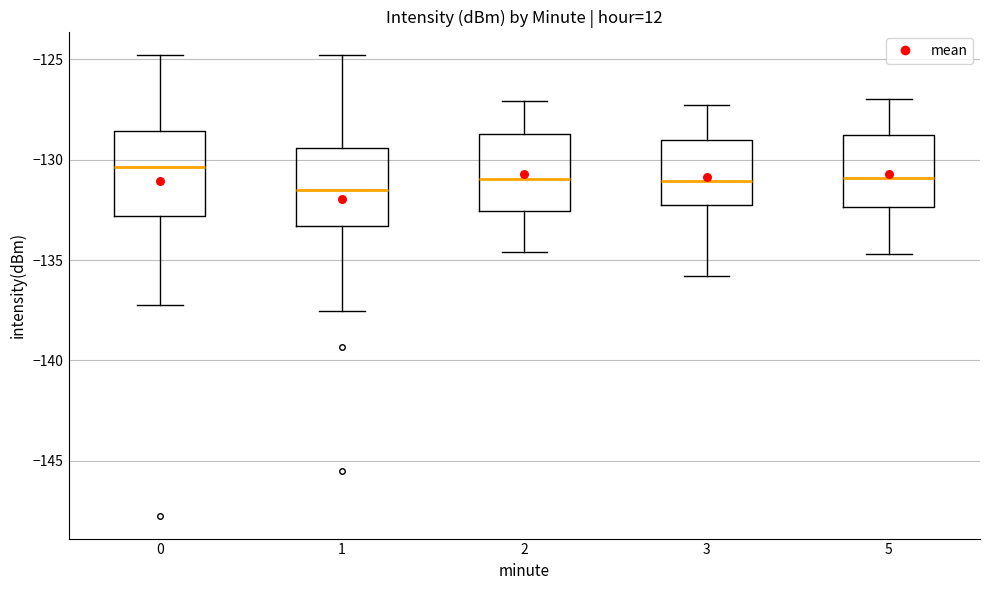

Reading left to right, transcribe this box plot: for each box, give where its median line is, the range the box spans, and where its two whiskers end, as read against the y-axis. The values are not printed on the chart, so give them approximately, as read against the axis.

0: median -130.5, box -133.0 to -128.5, whiskers -137.5 to -125.0
1: median -131.5, box -133.5 to -129.5, whiskers -137.5 to -125.0
2: median -131.0, box -132.5 to -128.5, whiskers -134.5 to -127.0
3: median -131.0, box -132.5 to -129.0, whiskers -136.0 to -127.5
5: median -131.0, box -132.5 to -128.5, whiskers -134.5 to -127.0